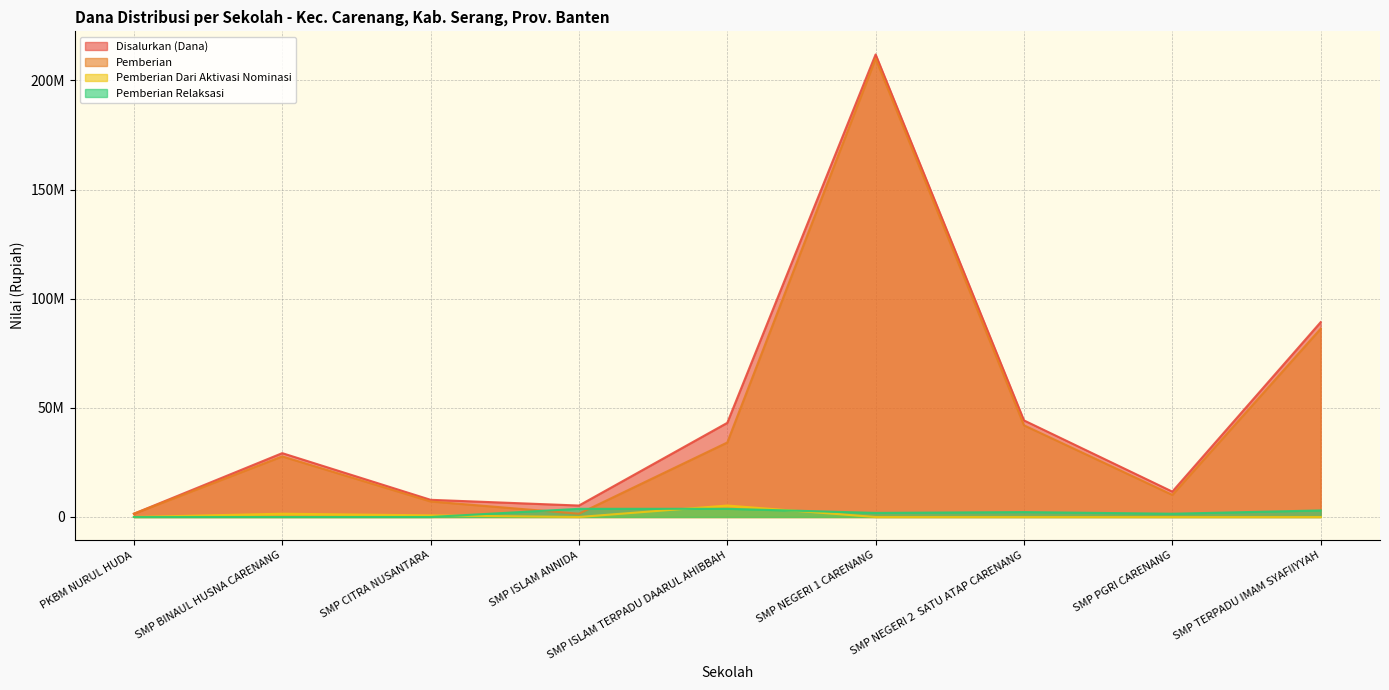

What is the average value of the Disalurkan (Dana) series?

49333333